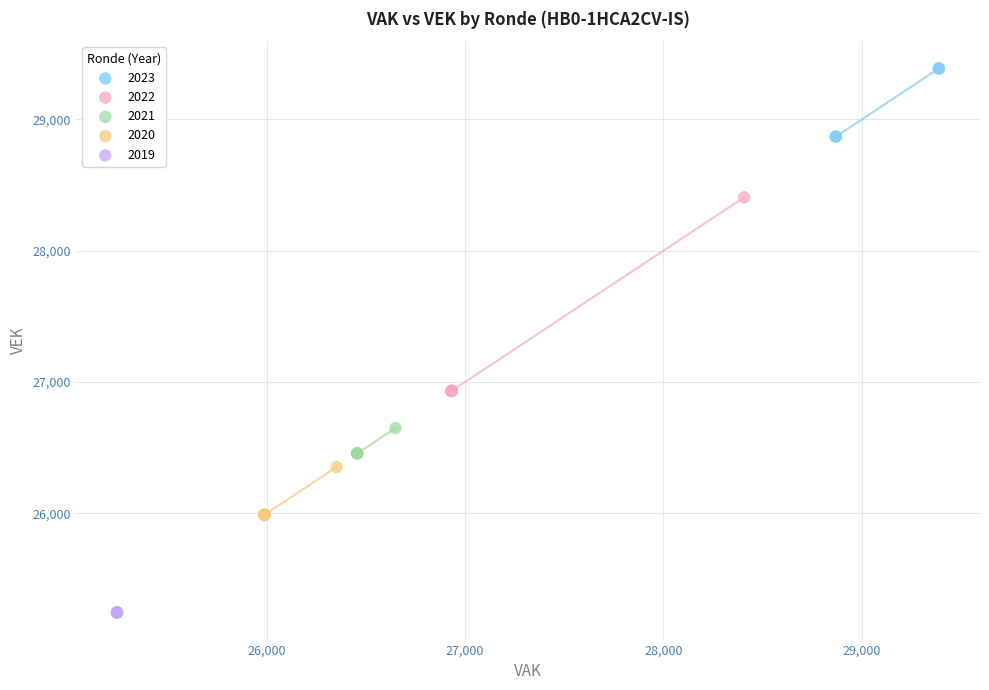

Which series contains the highest Y value?

2023